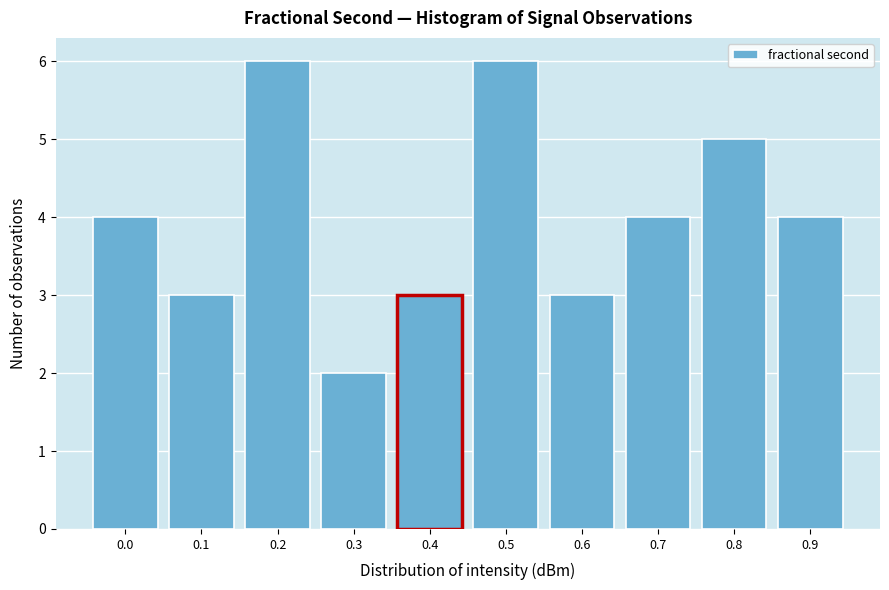

Reading right to left, transcribe all the data shown in this chart.

0.9=4	0.8=5	0.7=4	0.6=3	0.5=6	0.4=3	0.3=2	0.2=6	0.1=3	0.0=4